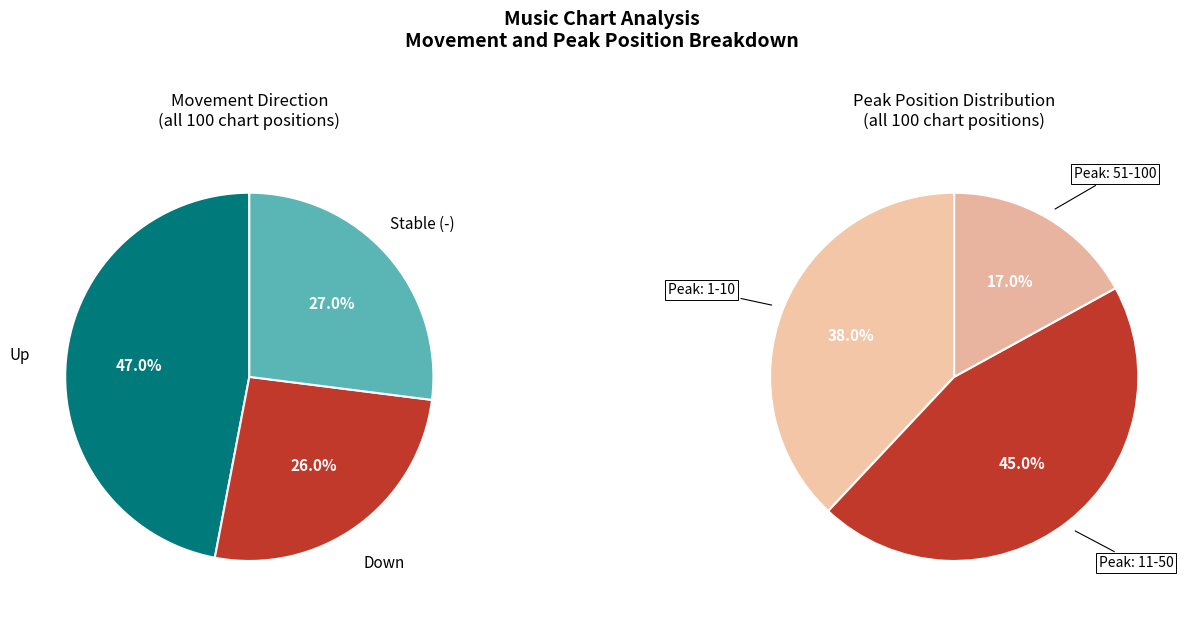

To the nearest percent, what is the average slice percentage?

33%